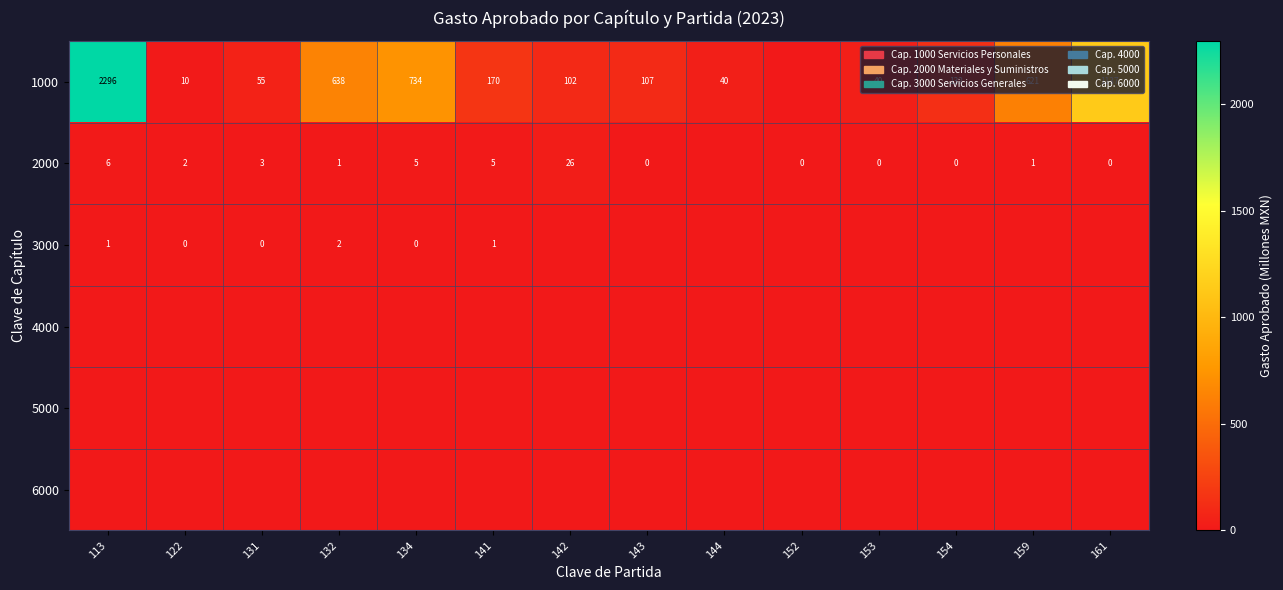

The 2000 series shows 5 at 134. True or false?

True